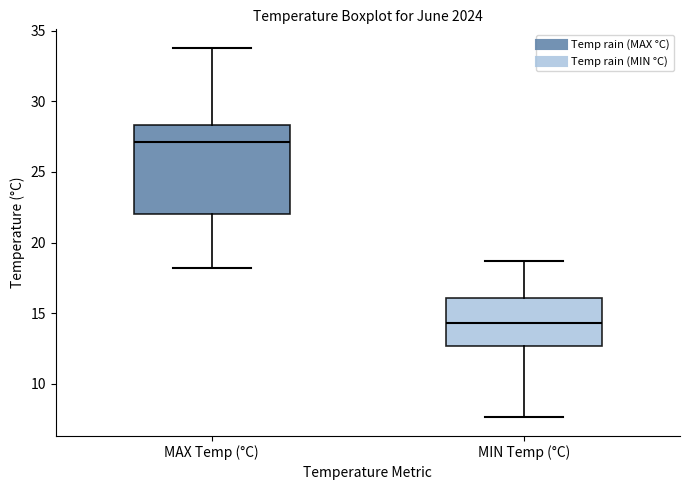

Reading left to right, transcribe this box plot: for each box, give where its median line is, the range the box spans, and where its two whiskers end, as read against the y-axis. The values are not printed on the chart, so give them approximately, as read against the axis.

MAX Temp (°C): median 27.0, box 22.0 to 28.5, whiskers 18.0 to 34.0
MIN Temp (°C): median 14.5, box 12.5 to 16.0, whiskers 7.5 to 18.5